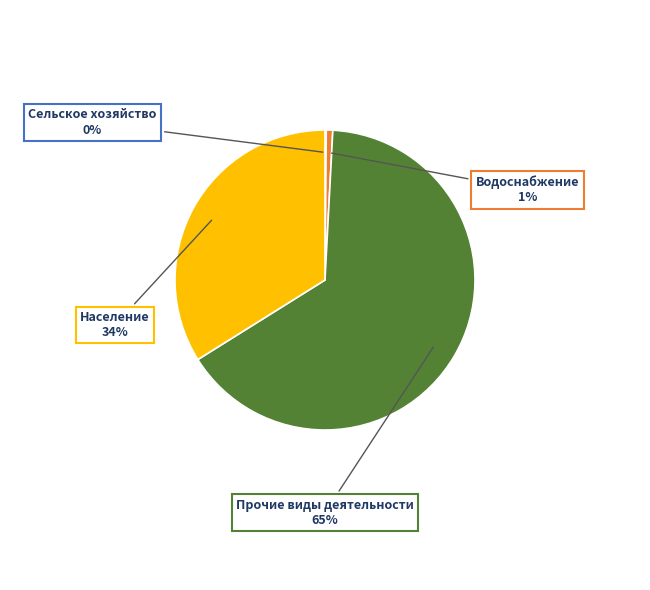

To the nearest percent, what is the average slice percentage?

25%